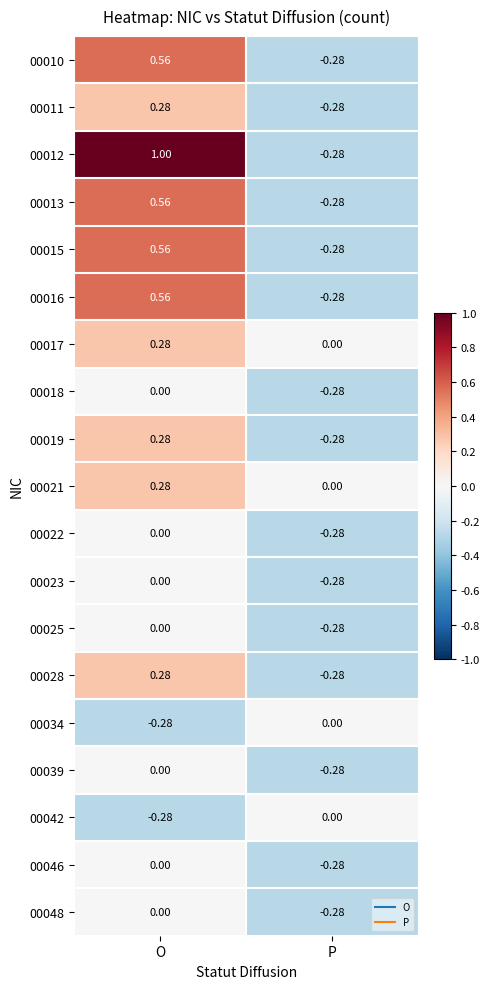

What is the total value across all series at O?

4.1